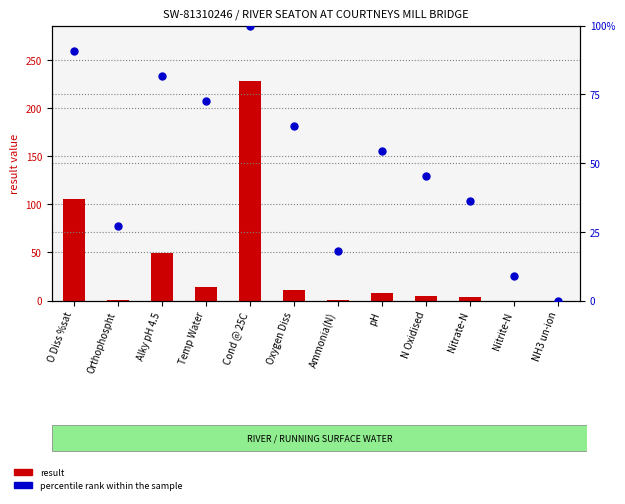

At how many categories does at least one series exceed 84?

2